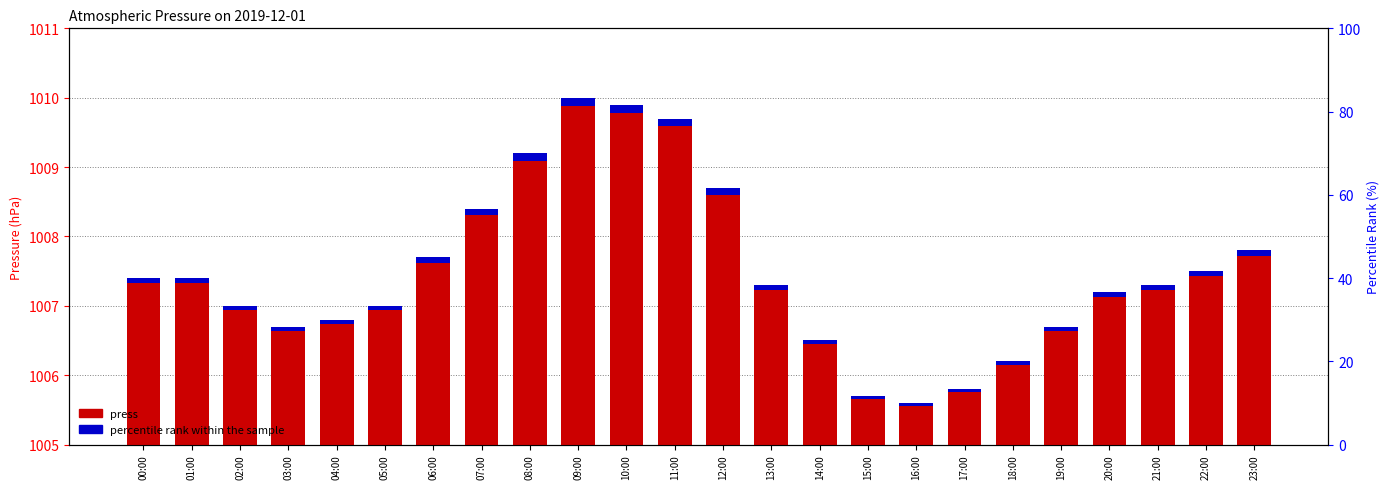

Rank the series at 17:00 from highest to lowest value.

press, percentile rank within the sample